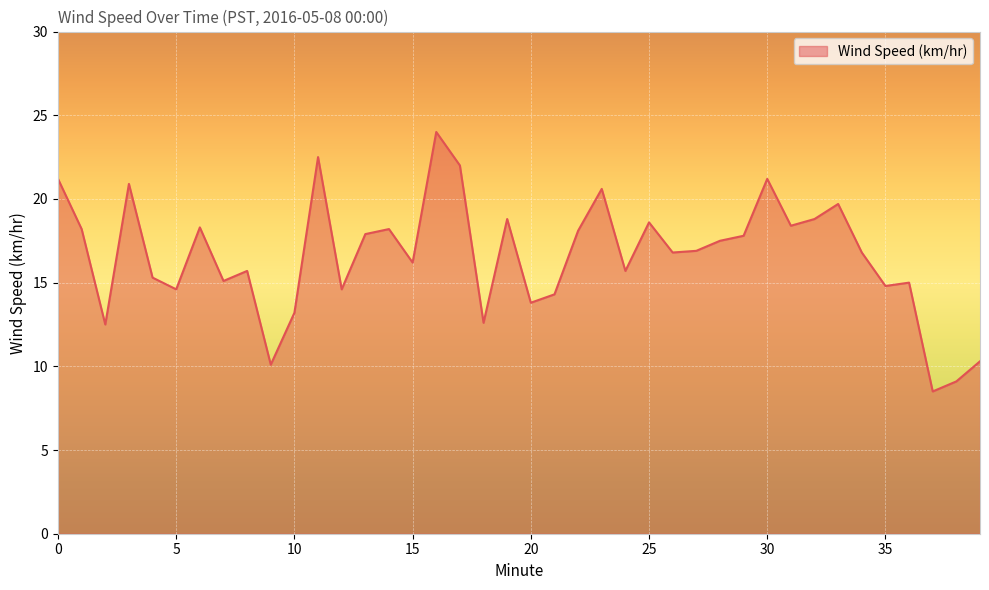

What is the minimum value shown in the chart?

8.5